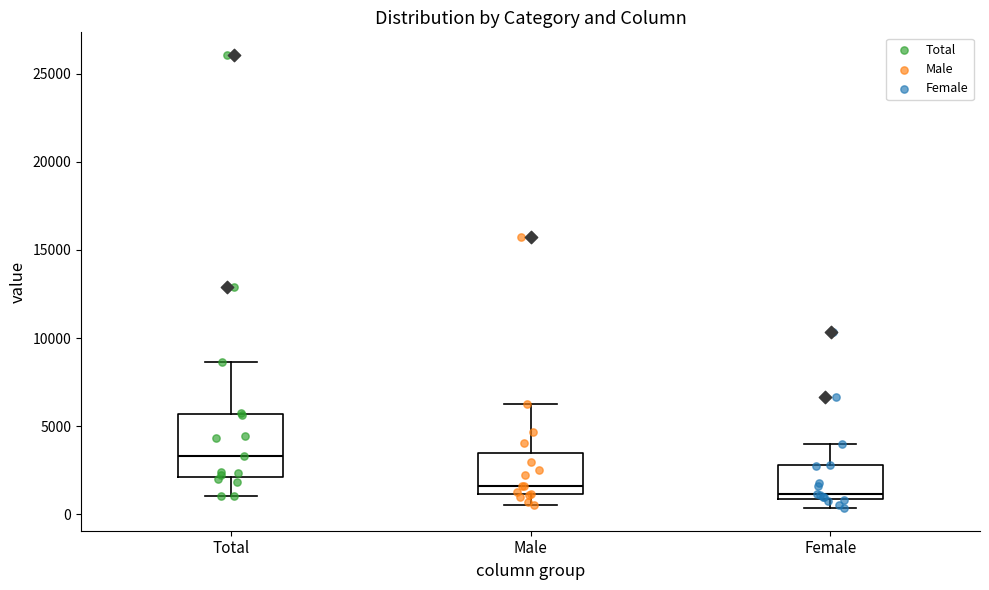

Where is the upper edge of the box for Female on the y-axis? The values are not printed on the chart, so give them approximately, as read against the axis.

3000